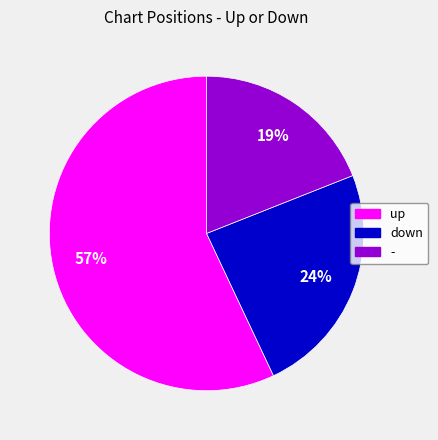

How many slices are in this pie chart?

3